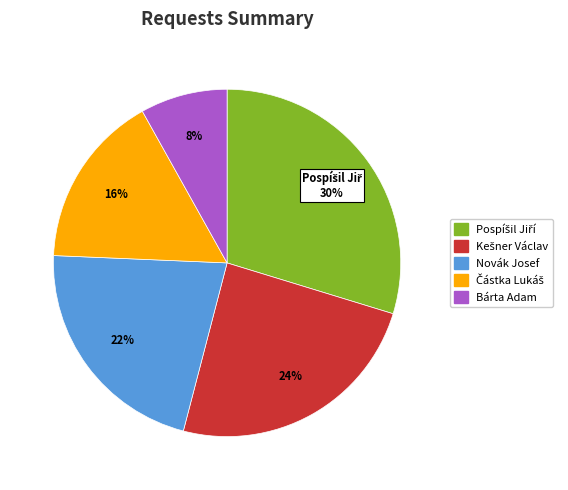

To the nearest percent, what percentage of the pie is Bárta Adam?

8%